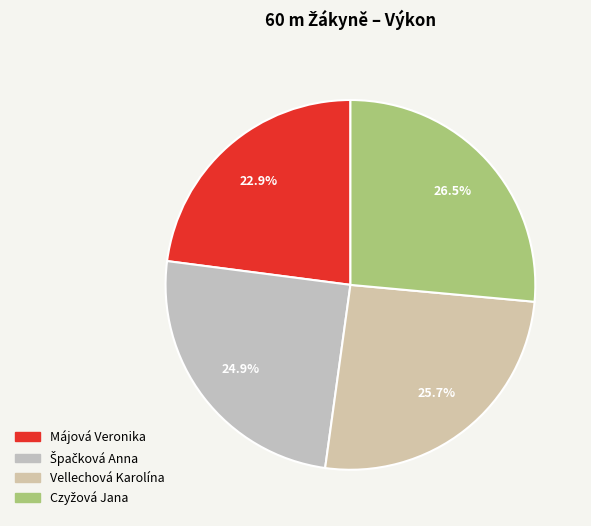

The Czyžová Jana slice represents 17% of the pie. True or false?

False